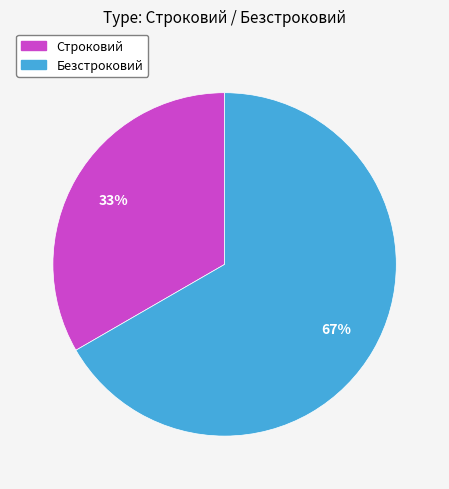

To the nearest percent, what portion does Строковий represent?

33%